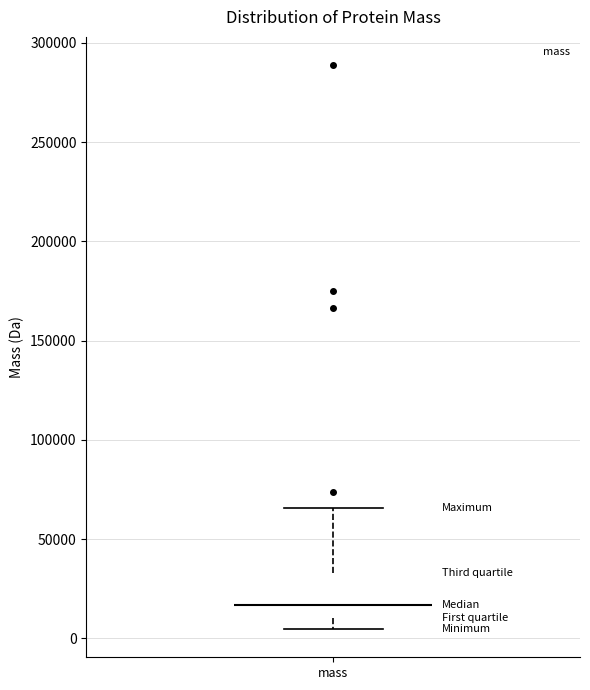

Transcribe this box plot: give where the median line is, the range the box spans, and where the two whiskers end, as read against the y-axis. The values are not printed on the chart, so give them approximately, as read against the axis.

median 15000, box 10000 to 35000, whiskers 5000 to 65000